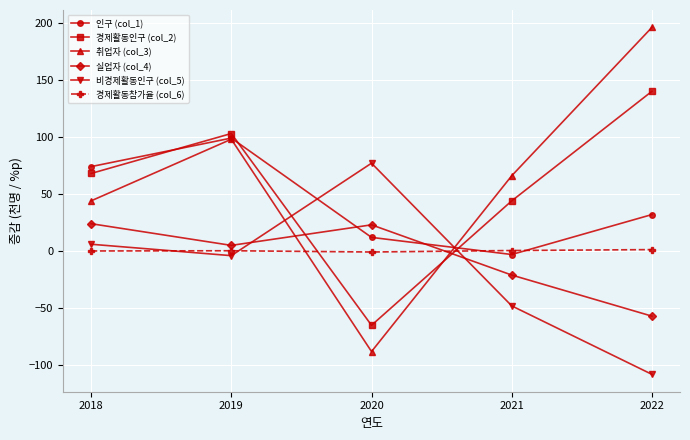

What is the total value across all series at 2022?

204.3